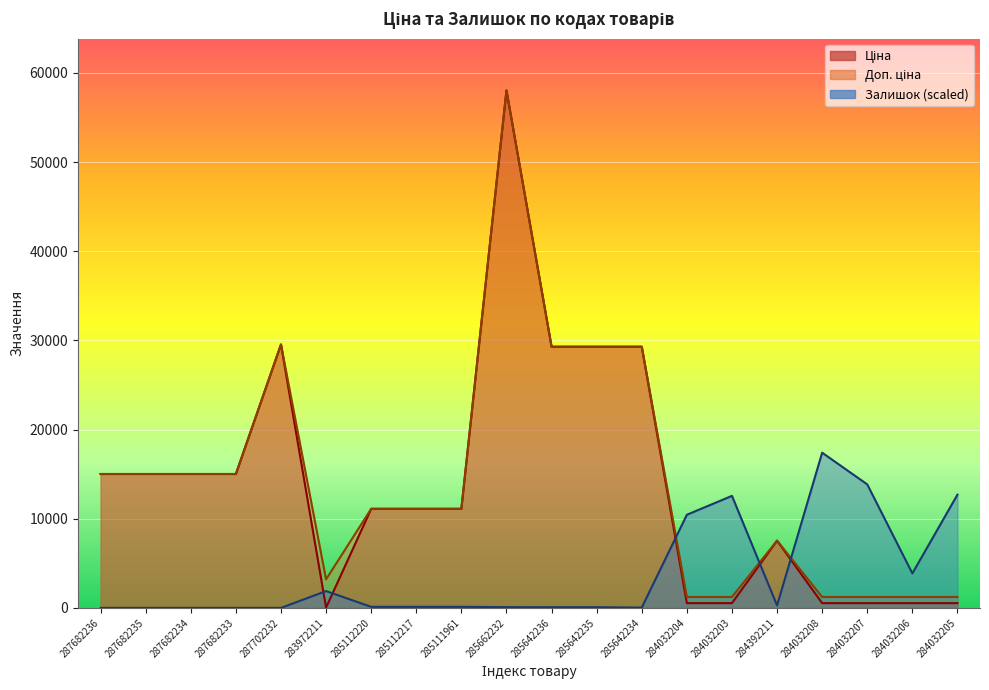

What is the difference between the second highest and second lowest values in the Залишок series?

13854.5